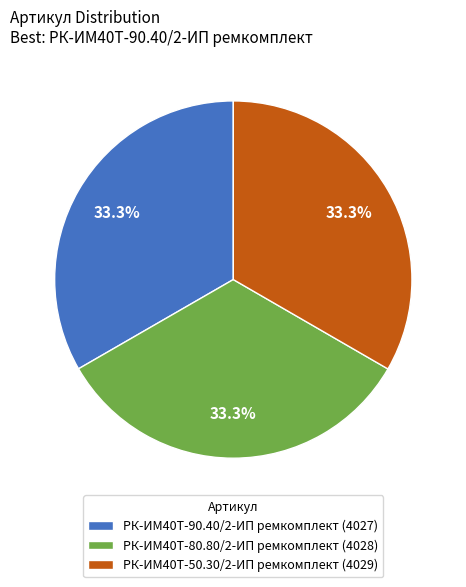

Approximately how many times larger is the value at РК-ИМ40T-90.40/2-ИП ремкомплект compared to РК-ИМ40T-50.30/2-ИП ремкомплект?

1.0